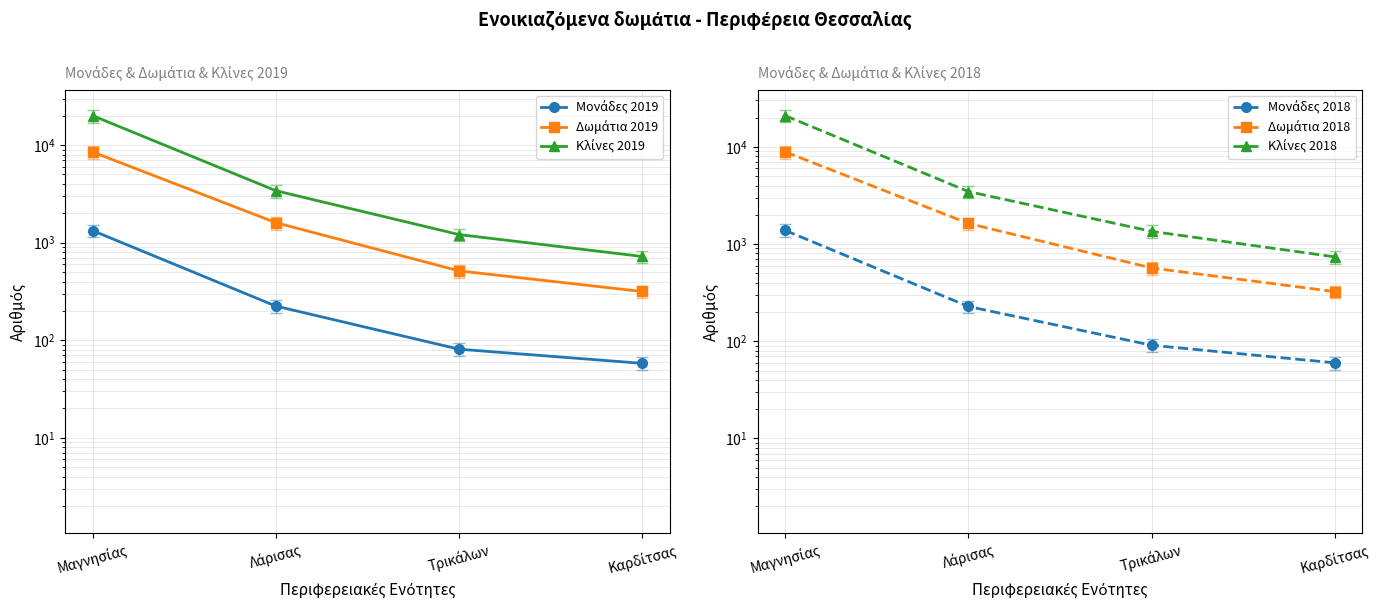

Which has a higher value, Λάρισας or Μαγνησίας?

Μαγνησίας